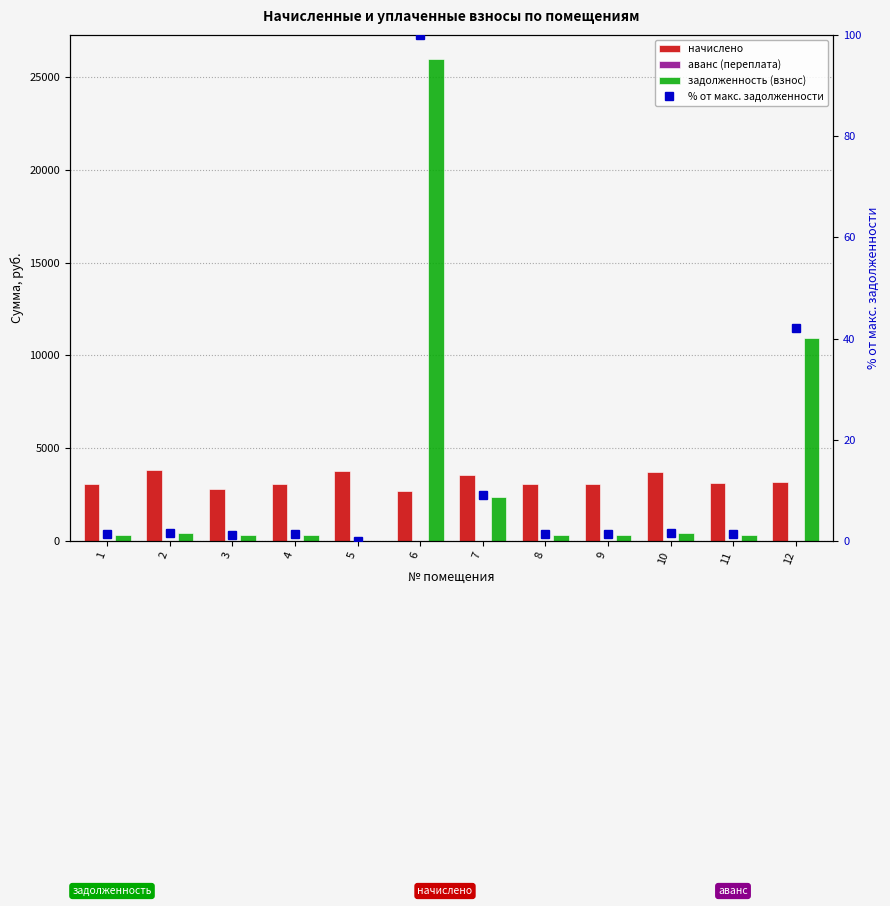

Reading left to right, what are all the values shown in this chart?

начислено: 1=3082.4	2=3819.7	3=2815.9	4=3046.9	5=3757.5	6=2700.4	7=3544.3	8=3082.4	9=3082.4	10=3713.1	11=3109.1	12=3197.9
аванс (переплата): 1=0.0	2=0.0	3=0.0	4=0.0	5=2.5	6=0.0	7=0.0	8=0.0	9=0.0	10=0.0	11=0.0	12=0.0
задолженность (взнос): 1=342.5	2=424.4	3=312.9	4=338.5	5=0.0	6=25970.3	7=2362.9	8=342.5	9=342.5	10=412.6	11=345.4	12=10937.8
% от макс. задолженности: 1=1.3	2=1.6	3=1.2	4=1.3	5=0.0	6=100.0	7=9.1	8=1.3	9=1.3	10=1.6	11=1.3	12=42.1